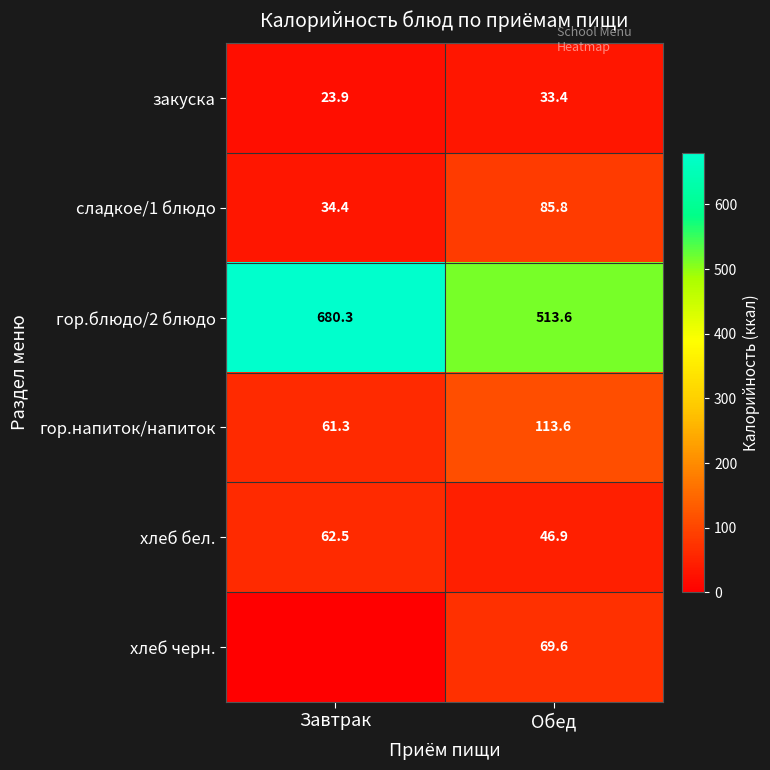

What is the spread (max minus min) of values at Обед?

480.2